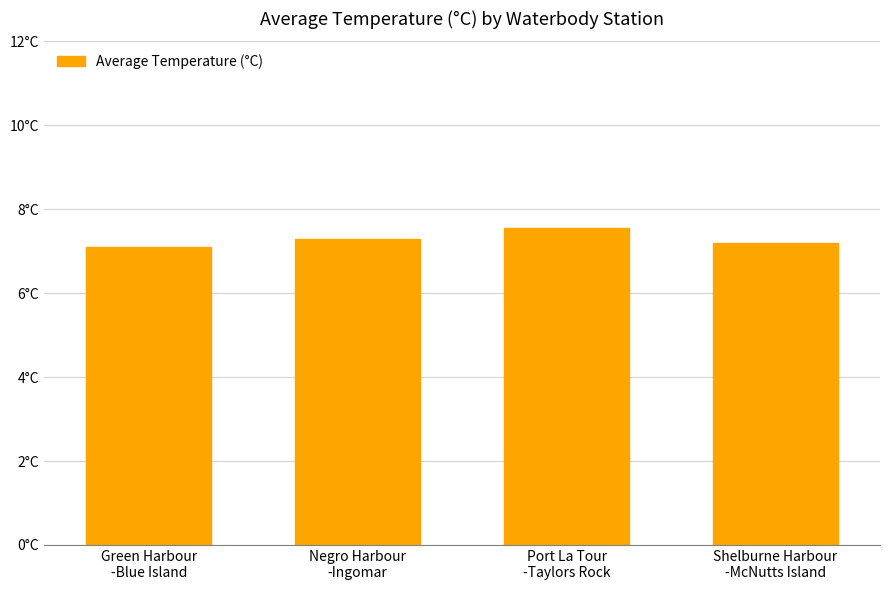

Are the bars horizontal?

No